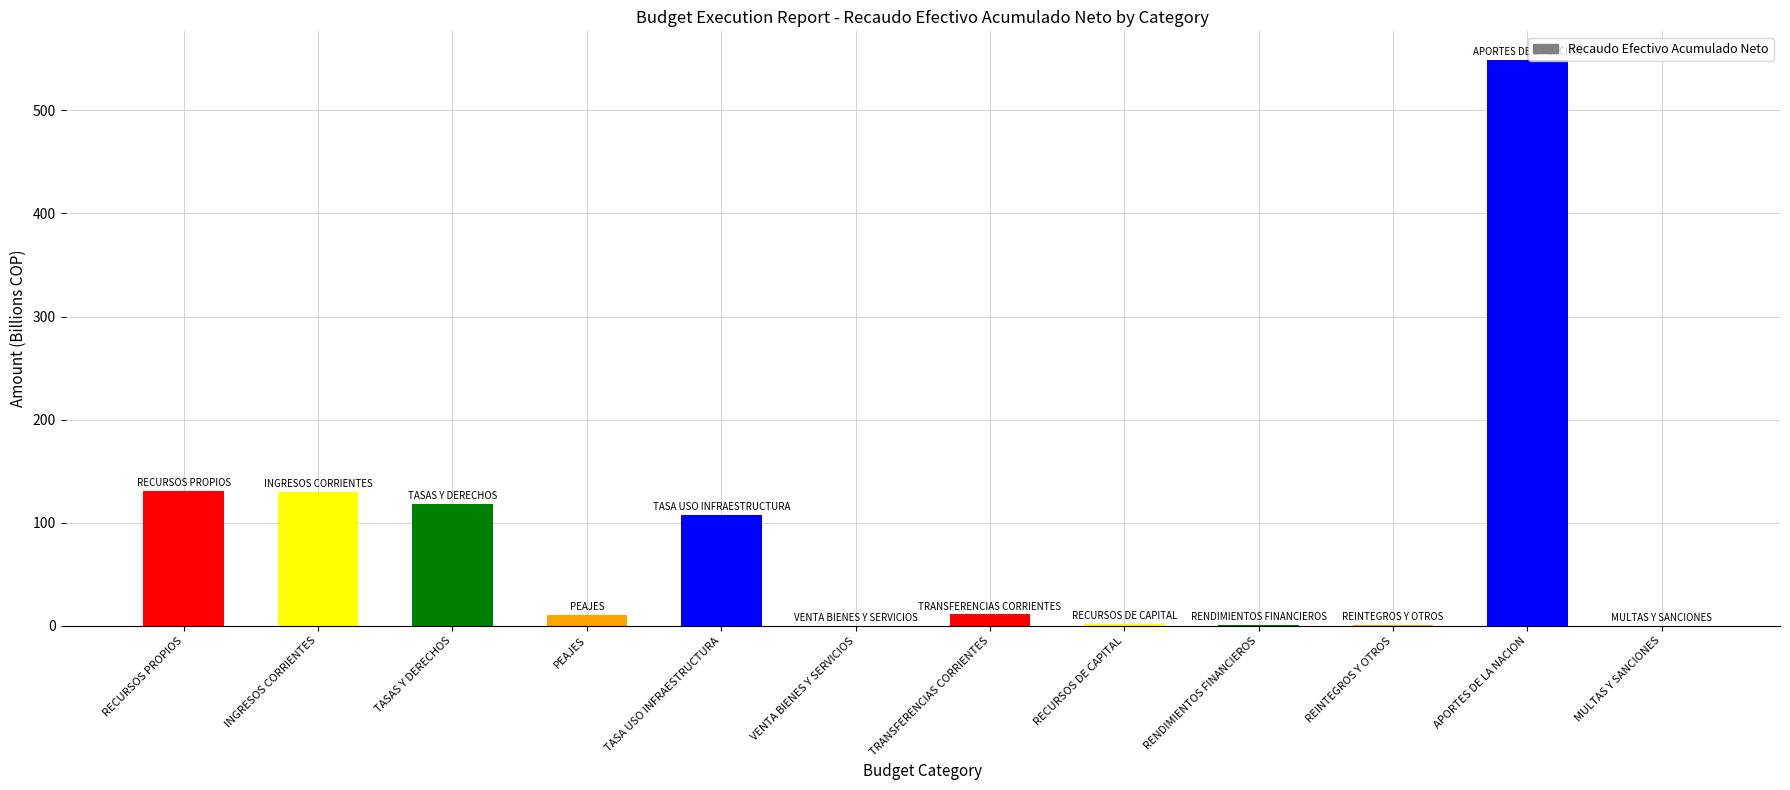

At which label is the value closest to 274?

RECURSOS PROPIOS